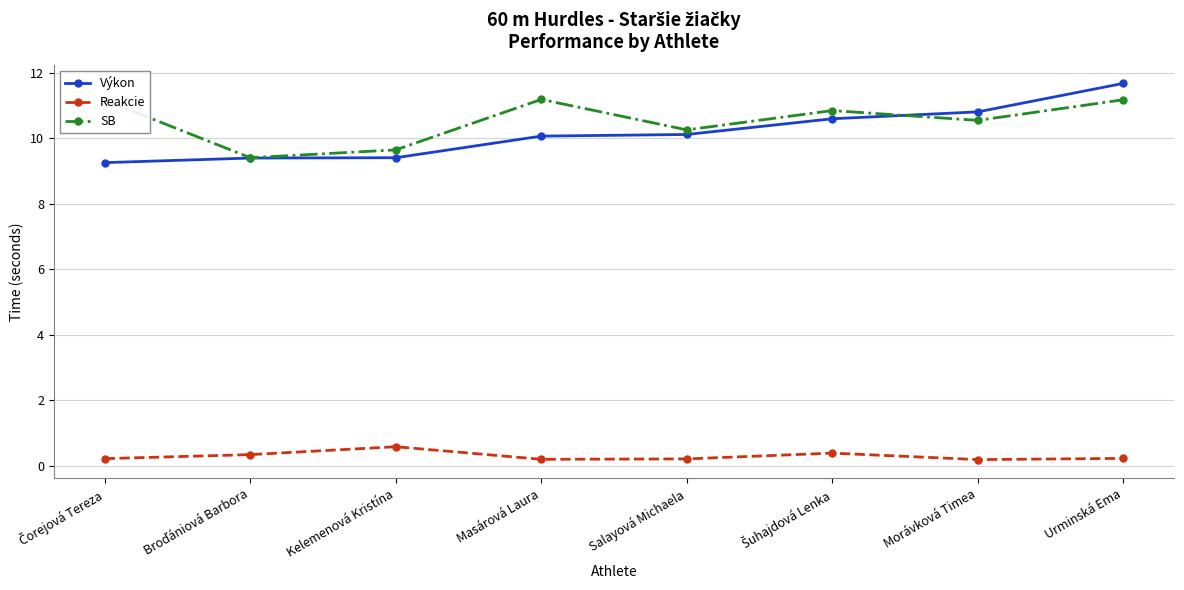

Is the value of Reakcie at Salayová Michaela greater than the value of Výkon at Urminská Ema?

No